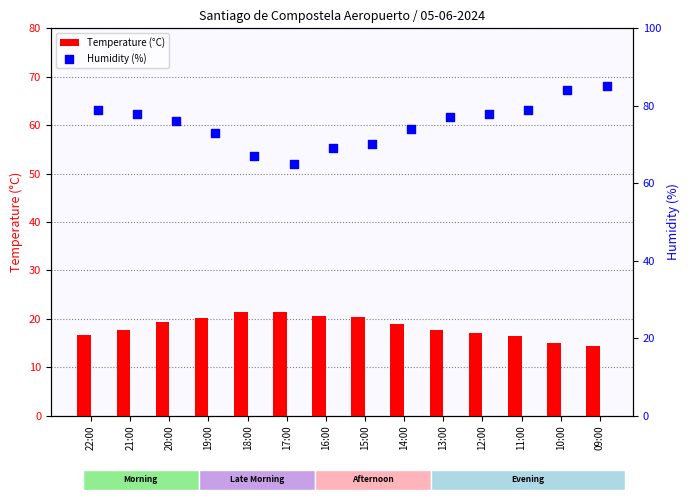

Which series contains the highest Y value?

Humidity (%)